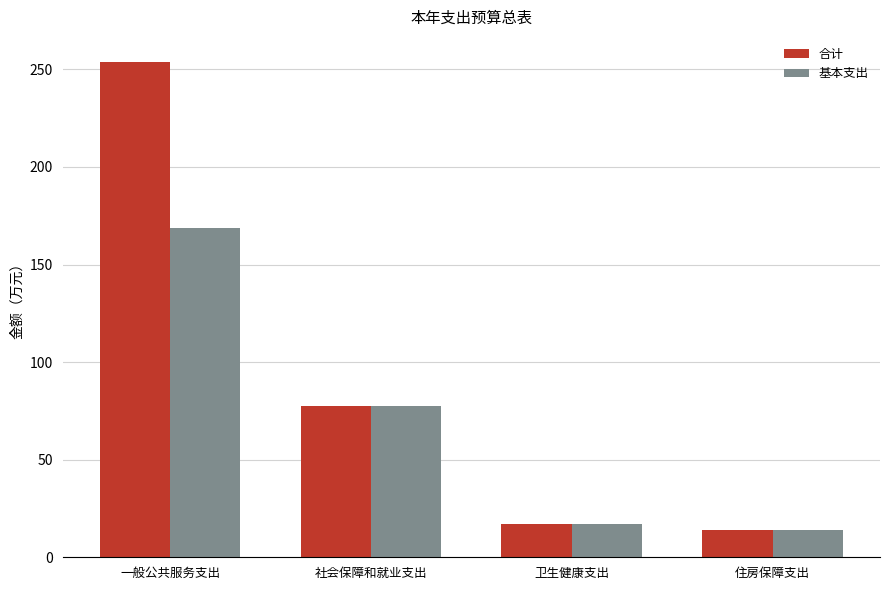

How many groups of bars are there?

4